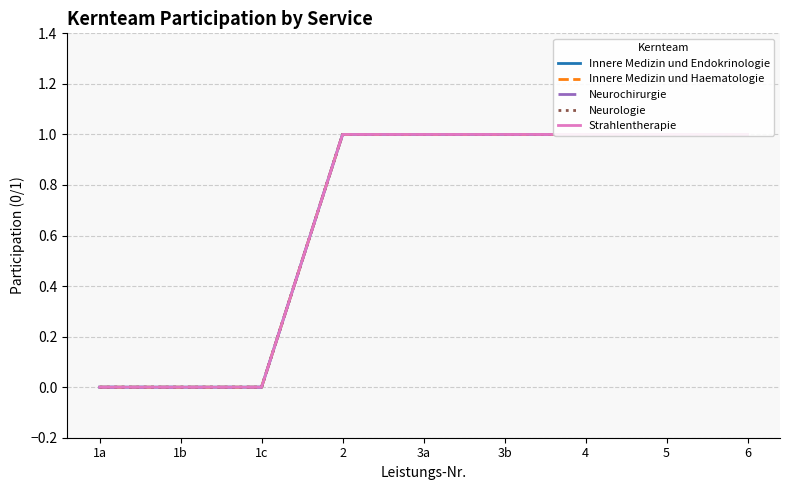

True or false: Neurochirurgie has more than 0 interior local peaks.

False